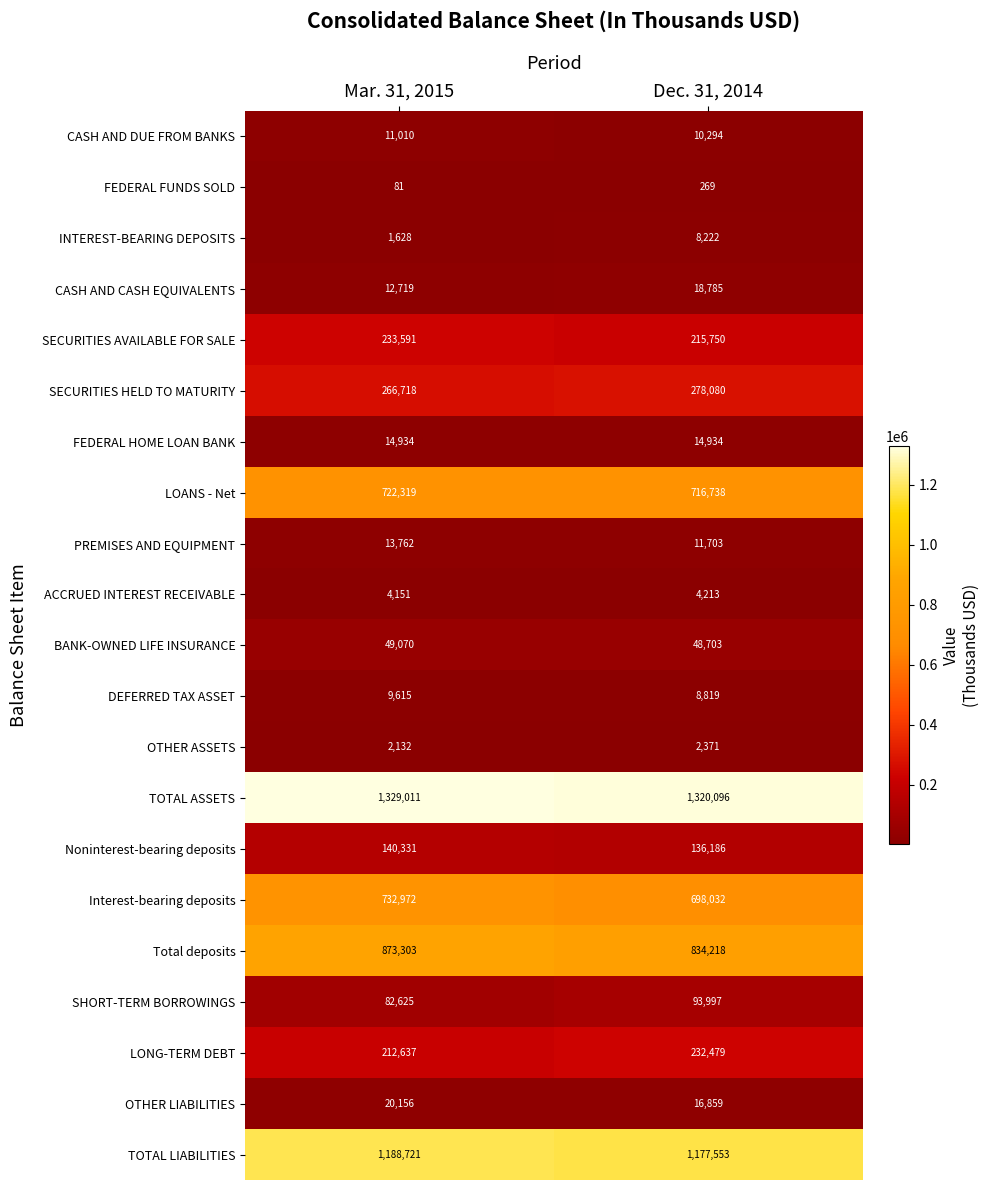

Rank the series by their maximum value, from lowest to highest.

FEDERAL FUNDS SOLD, OTHER ASSETS, ACCRUED INTEREST RECEIVABLE, INTEREST-BEARING DEPOSITS, DEFERRED TAX ASSET, CASH AND DUE FROM BANKS, PREMISES AND EQUIPMENT, FEDERAL HOME LOAN BANK, CASH AND CASH EQUIVALENTS, OTHER LIABILITIES, BANK-OWNED LIFE INSURANCE, SHORT-TERM BORROWINGS, Noninterest-bearing deposits, LONG-TERM DEBT, SECURITIES AVAILABLE FOR SALE, SECURITIES HELD TO MATURITY, LOANS - Net, Interest-bearing deposits, Total deposits, TOTAL LIABILITIES, TOTAL ASSETS